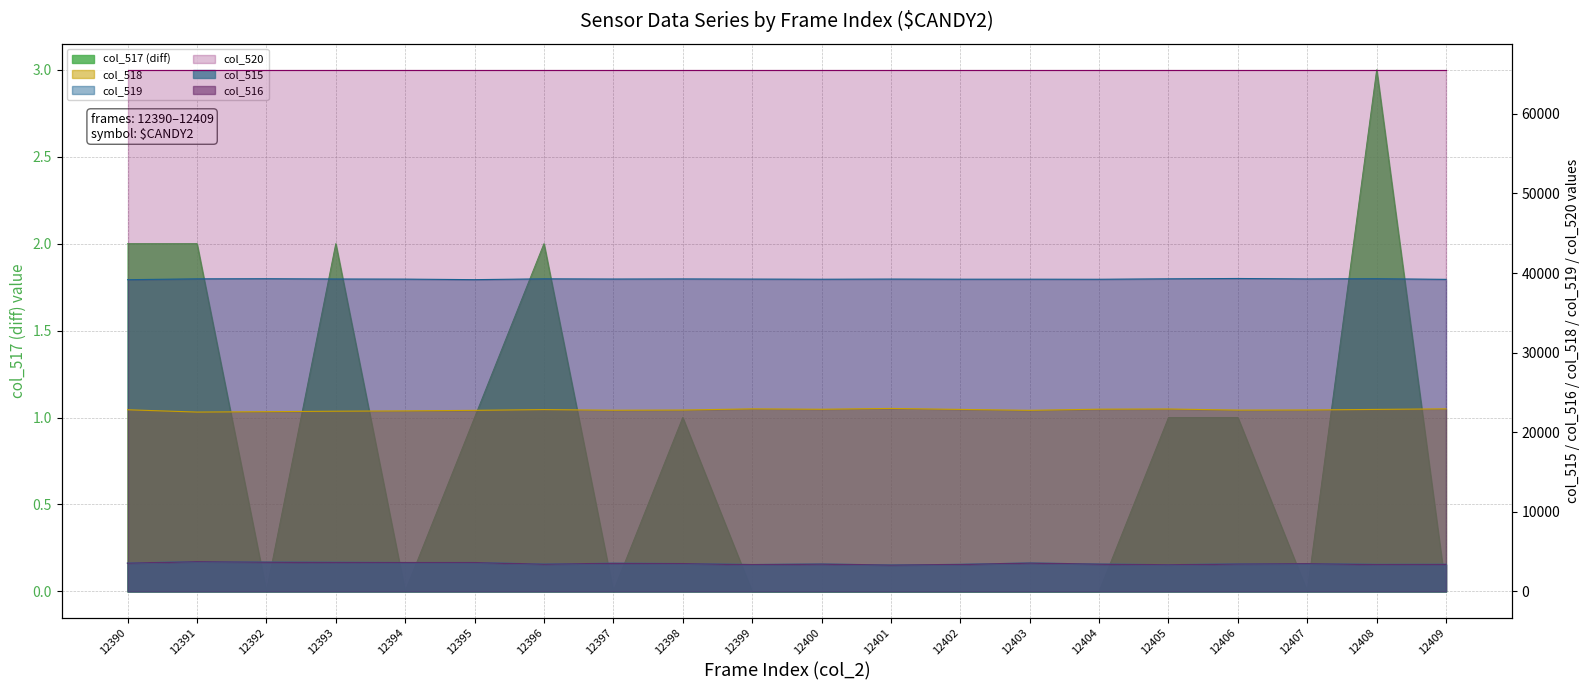

The col_519 series shows 39259 at 12398. True or false?

True